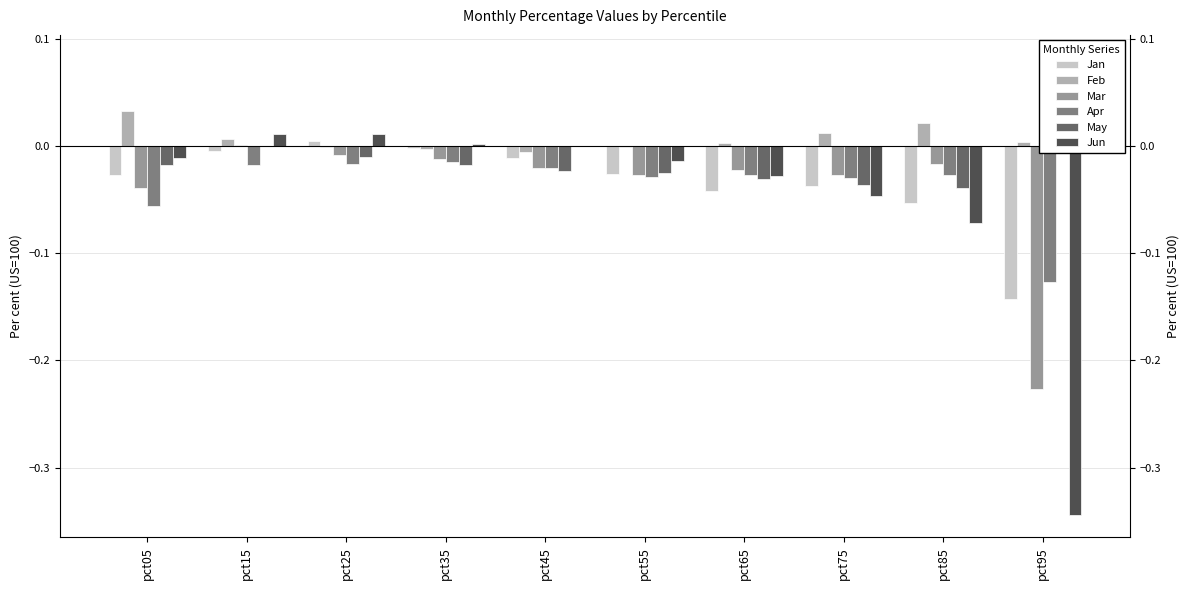

What are all the series names shown in the legend?

Jan, Feb, Mar, Apr, May, Jun